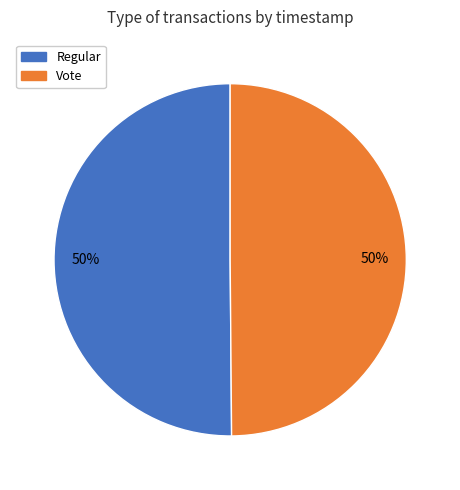

Combined, do Regular and Vote account for over 50%?

Yes